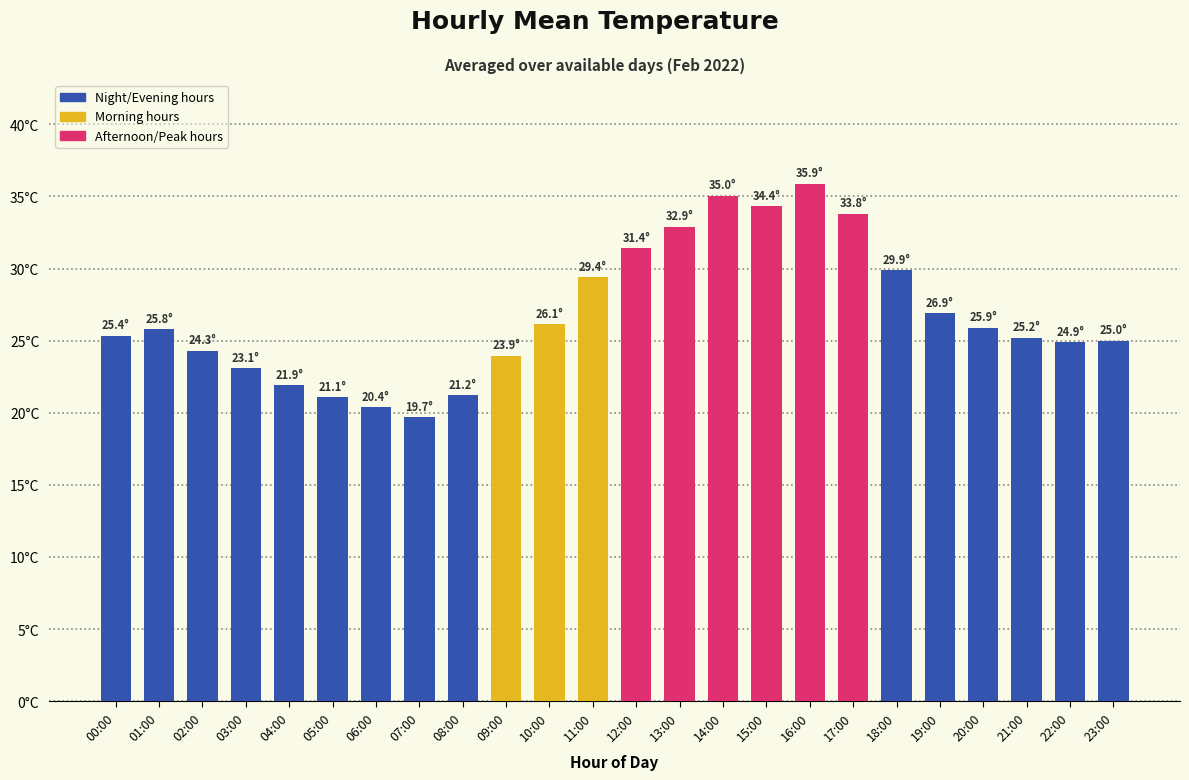

Does the chart contain any negative values?

No